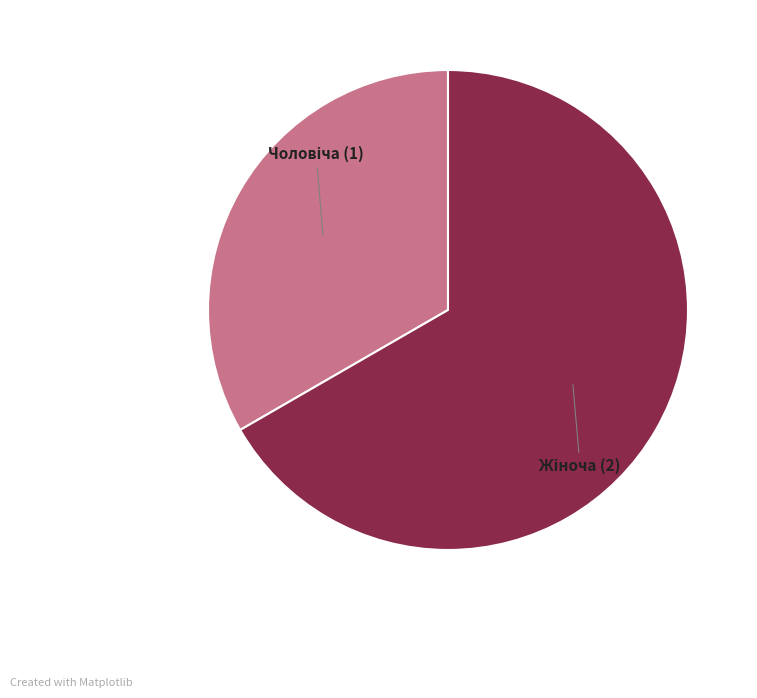

Is there a majority slice in this chart?

Yes